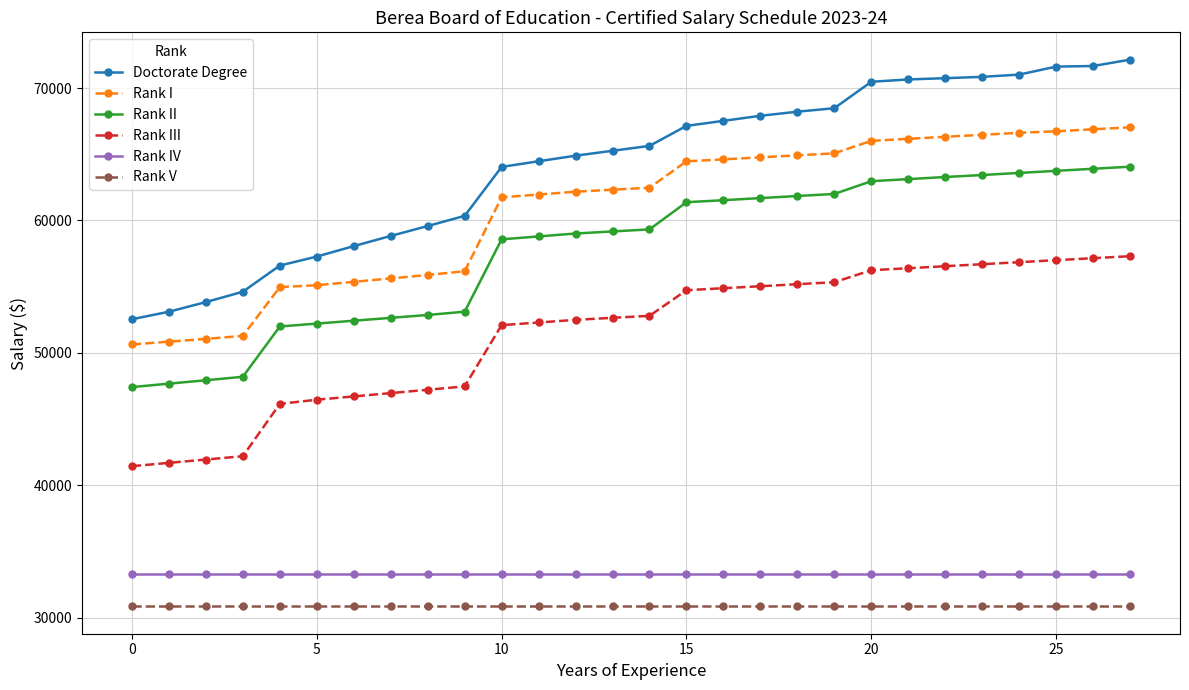

Which series has the widest spread of values?

Doctorate Degree